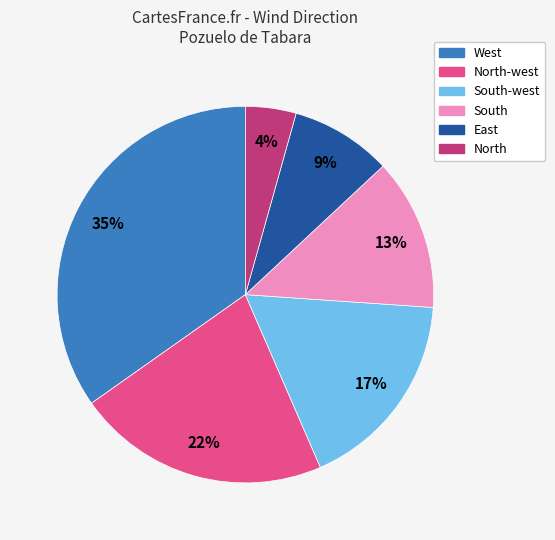

Does any single category account for the majority?

No